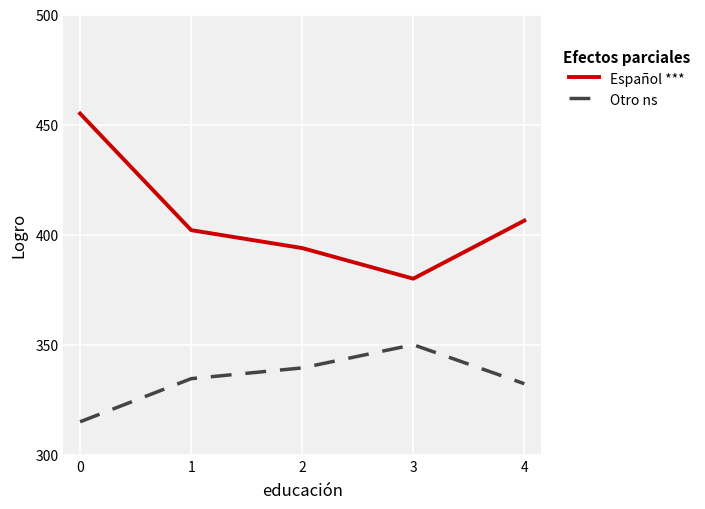

Does the chart display data point markers on the line(s)?

No